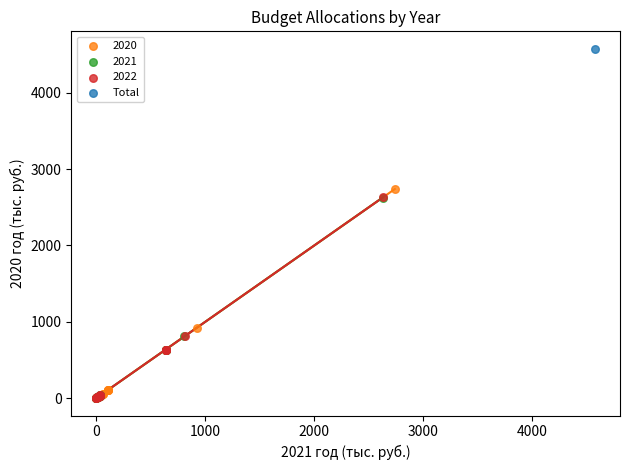

What are all the series names shown in the legend?

2020, 2021, 2022, Total